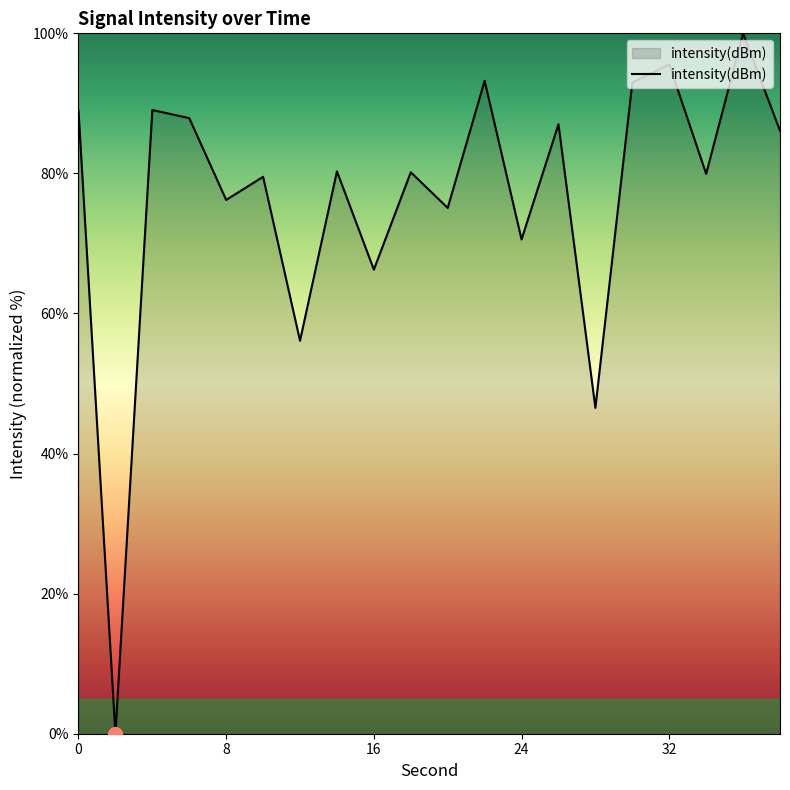

What is the sum of all values?

1531.4